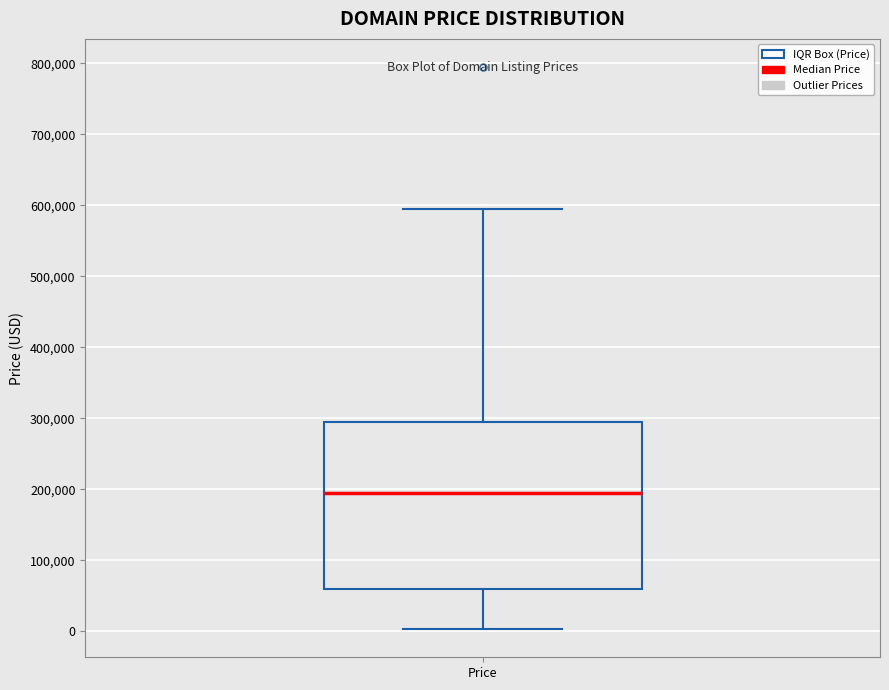

Read this box plot against the y-axis: the position of the median line, the range covered by the box, and the ends of both whiskers. The values are not printed on the chart, so give them approximately, as read against the axis.

median 190000, box 60000 to 290000, whiskers 0 to 590000